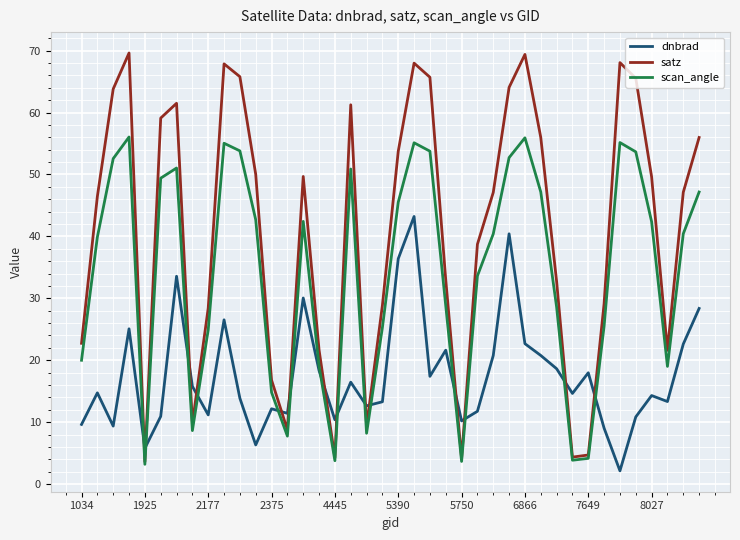

What is the difference between the maximum and minimum values in the scan_angle series?

52.8